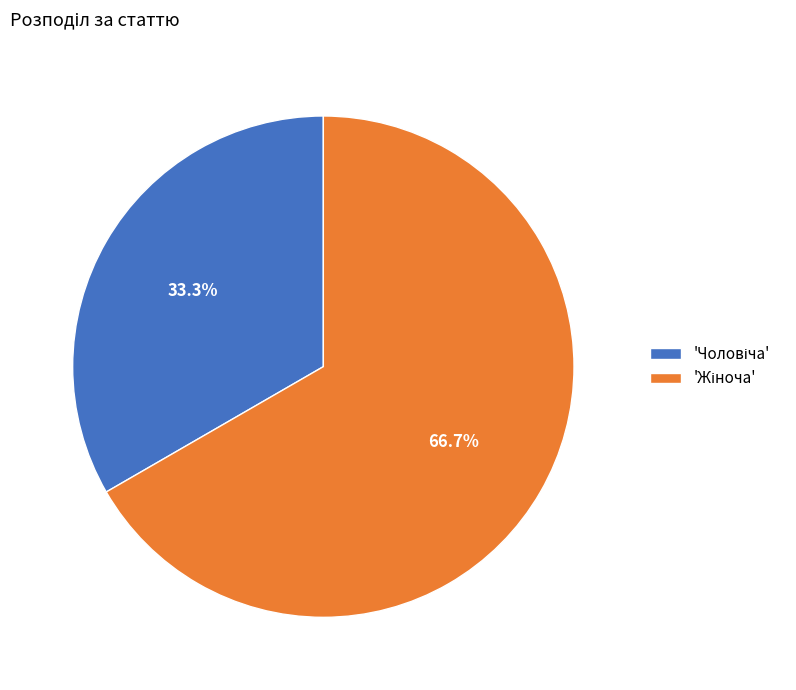

Is there any slice that represents more than half of the pie?

Yes